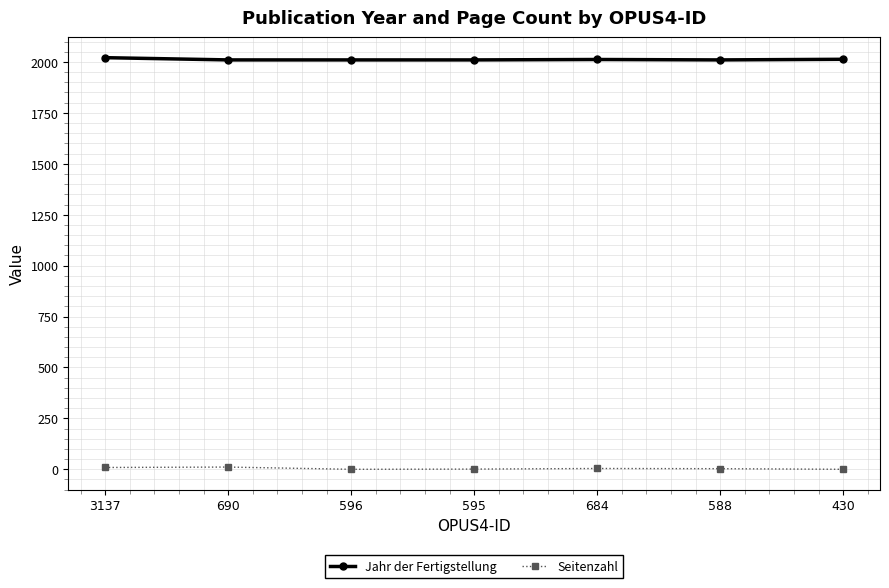

How many lines are shown in the chart?

2